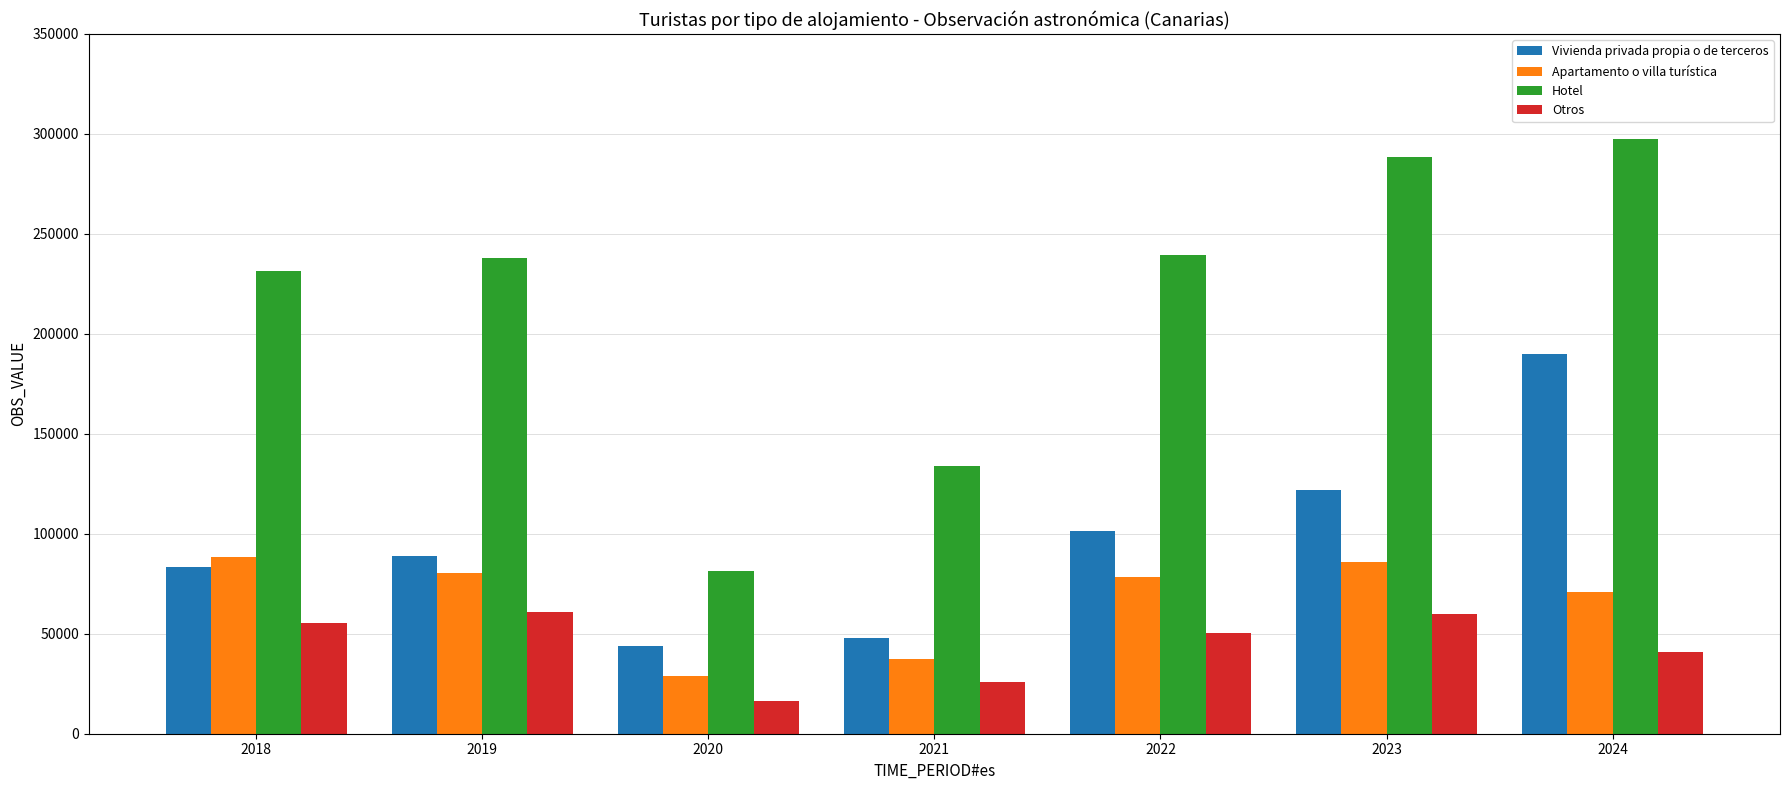

Which series has the largest range (max minus min)?

Hotel